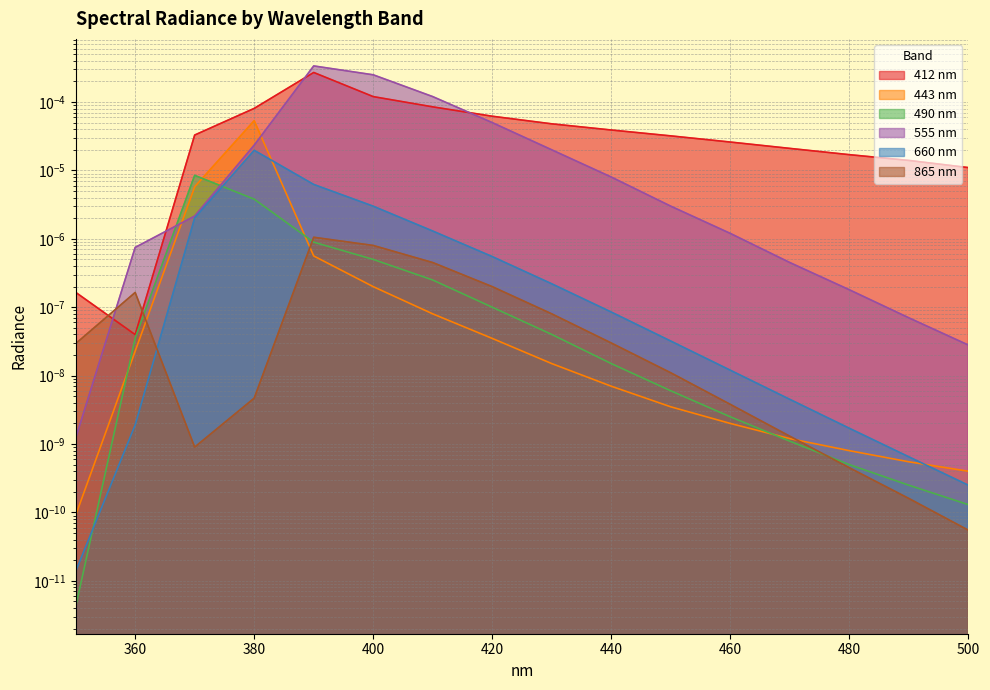

At which label does 555 nm reach its peak?

390